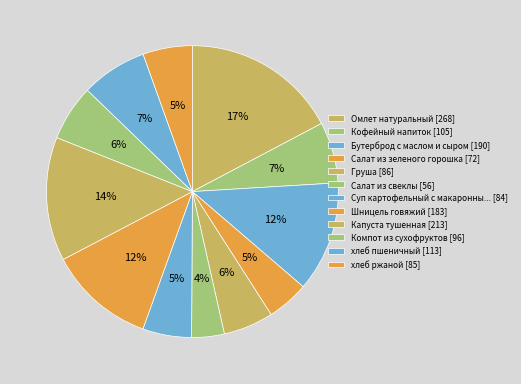

Count the number of slices in the pie.

12